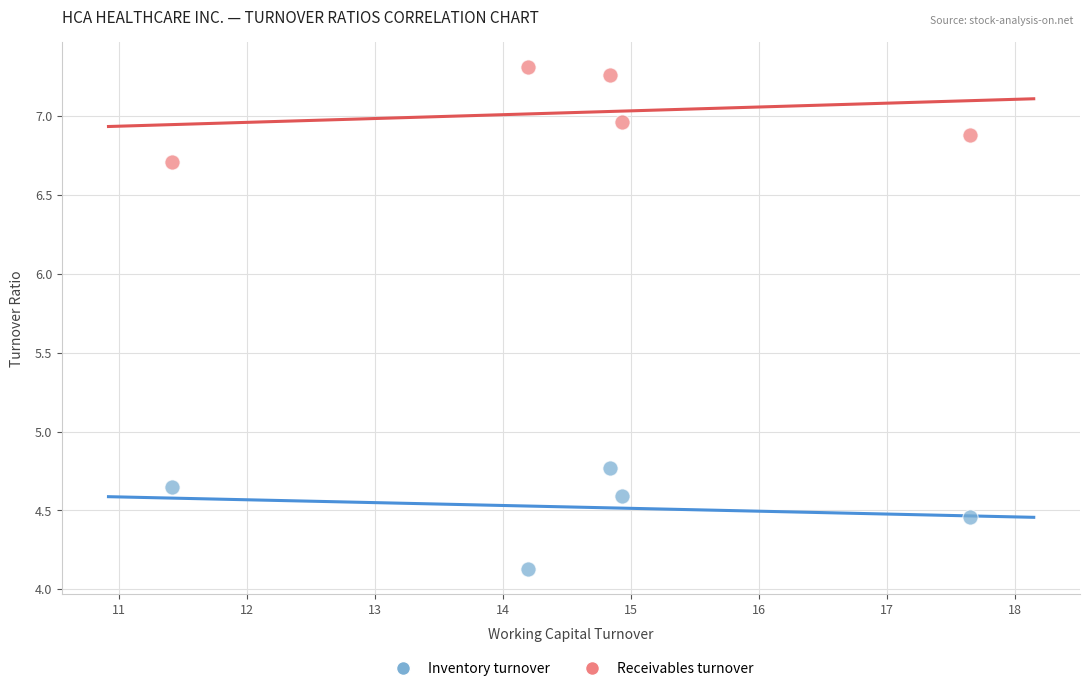

Which series reaches the minimum Y coordinate?

Inventory turnover